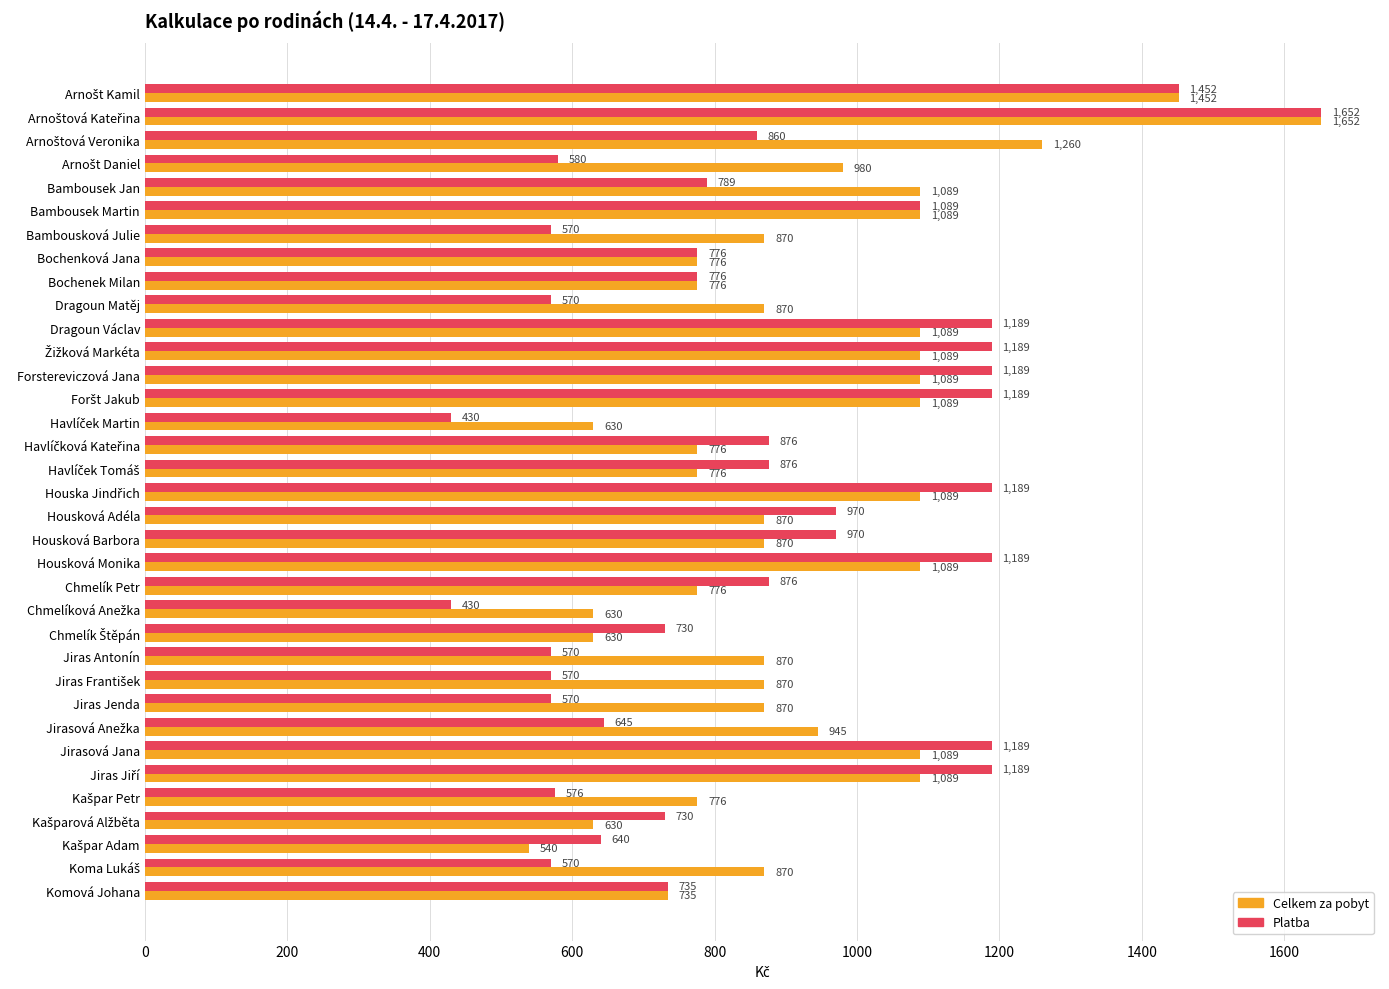

What is the average value of the Celkem za pobyt series?

931